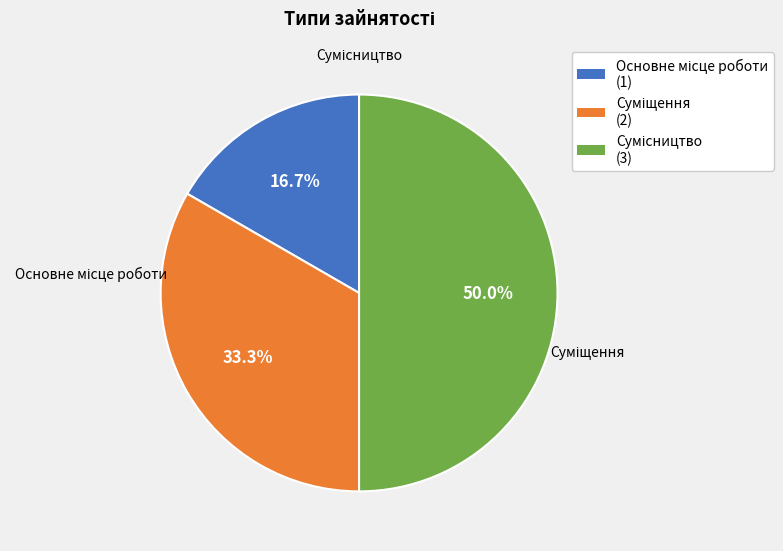

Rank the categories by value from lowest to highest.

Основне місце роботи, Суміщення, Сумісництво